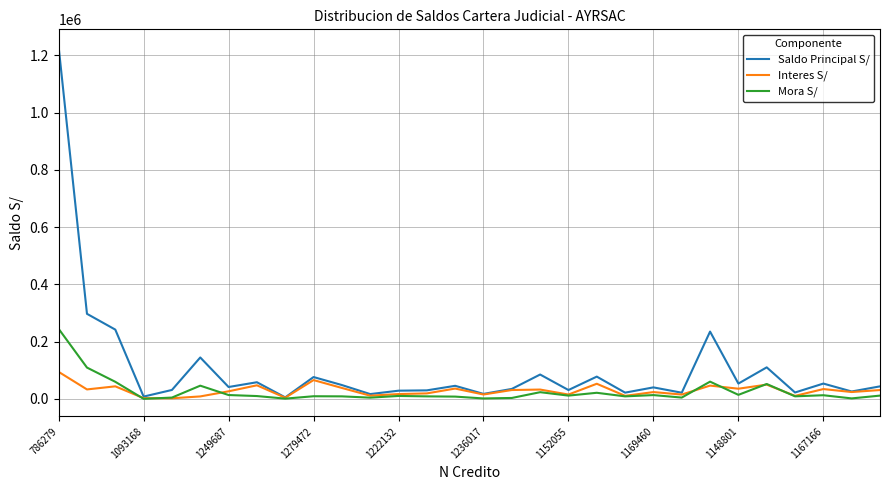

What is the maximum value for Saldo Principal S/?

1229814.7